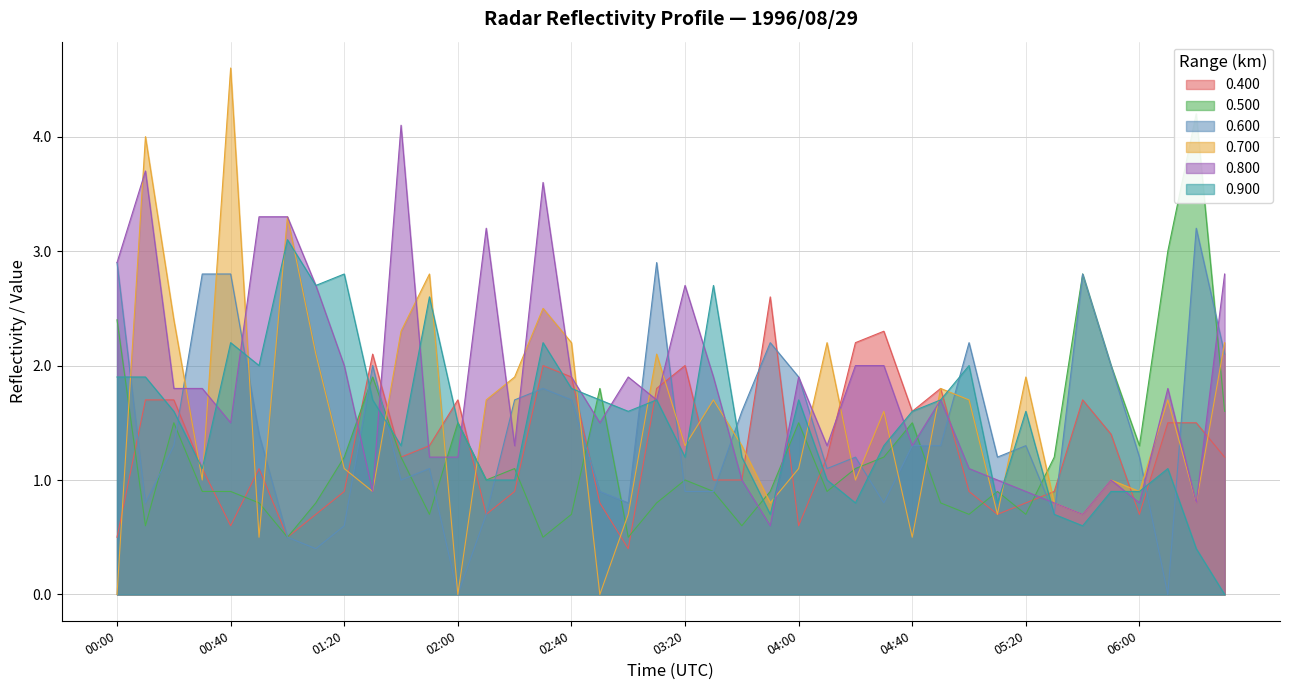

What is the total value across all series at 03:40?

6.7